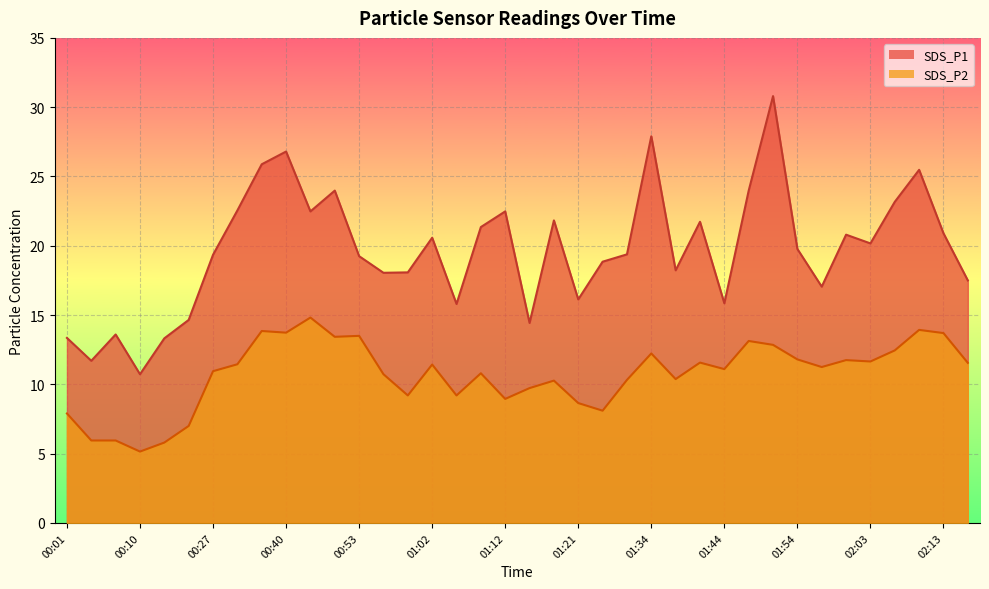

At which label does SDS_P2 first exceed 11?

00:34